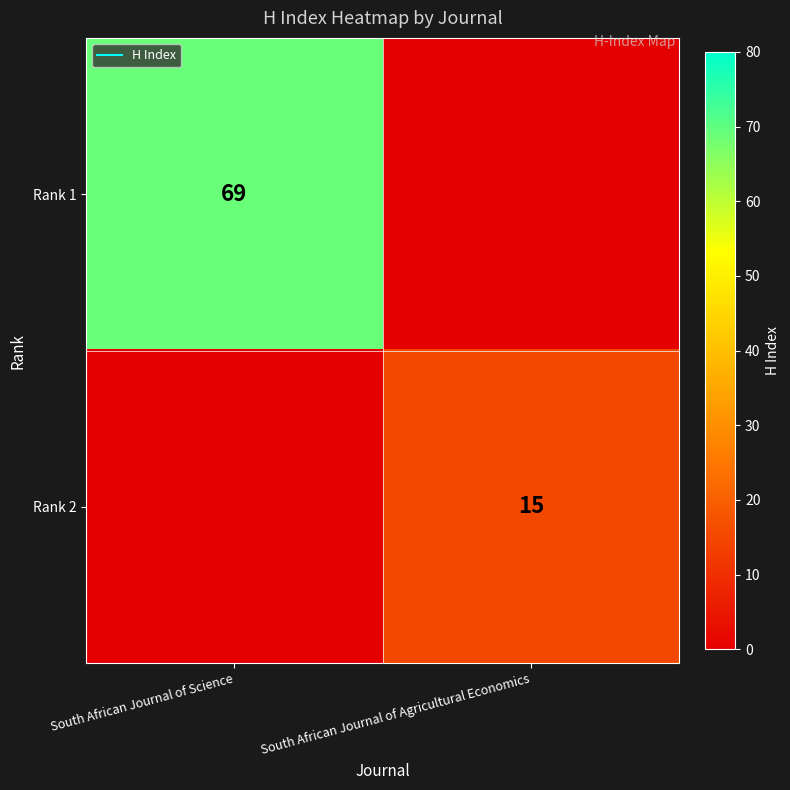

Which series has the widest spread of values?

Rank 1